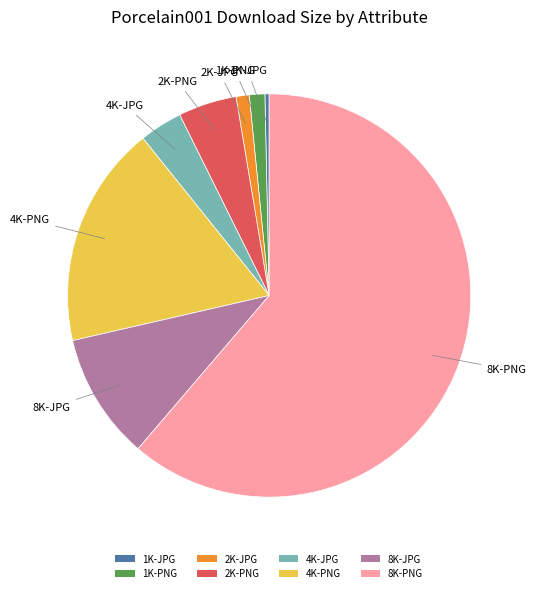

The 1K-JPG slice represents 0% of the pie. True or false?

True